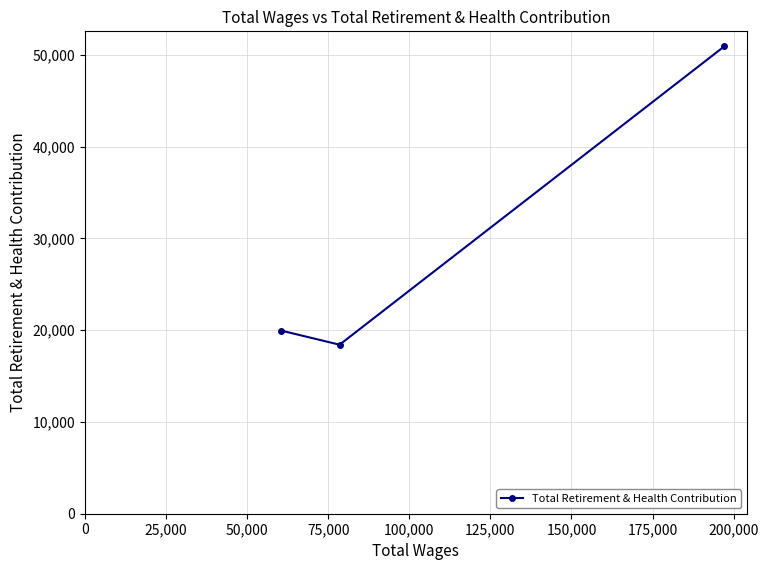

What is the difference between the maximum and second lowest values?

30985